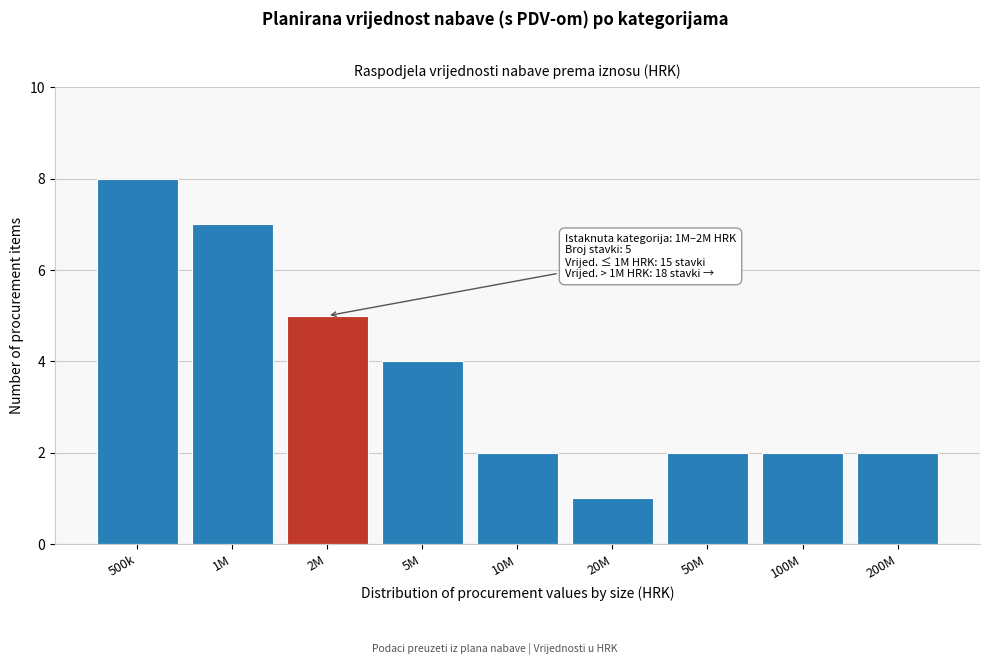

Reading left to right, list all the values displayed in this chart.

500k=8	1M=7	2M=5	5M=4	10M=2	20M=1	50M=2	100M=2	200M=2